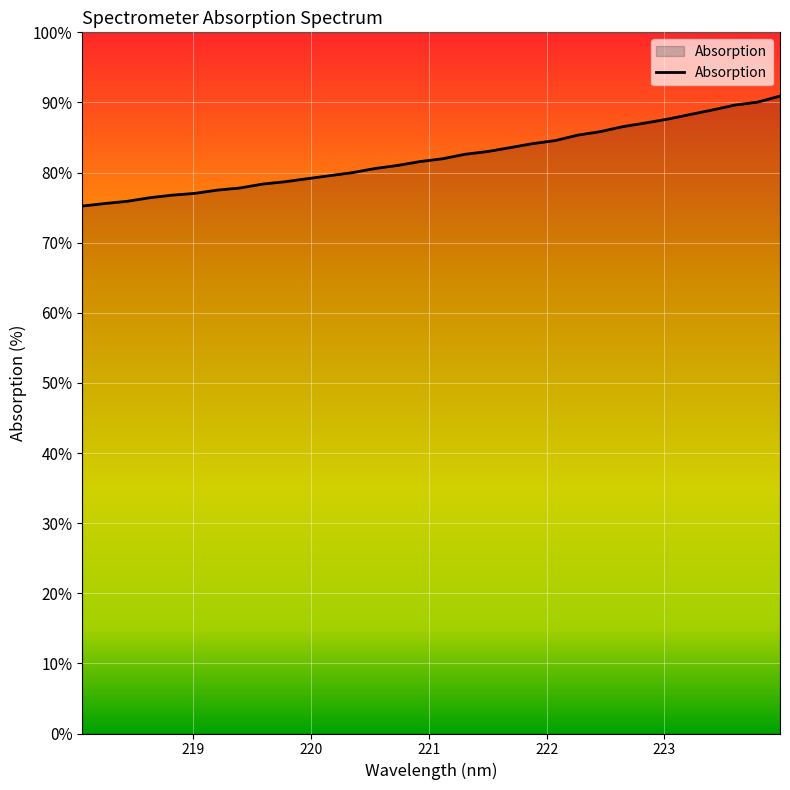

At which label is the value closest to 500?

221.4993